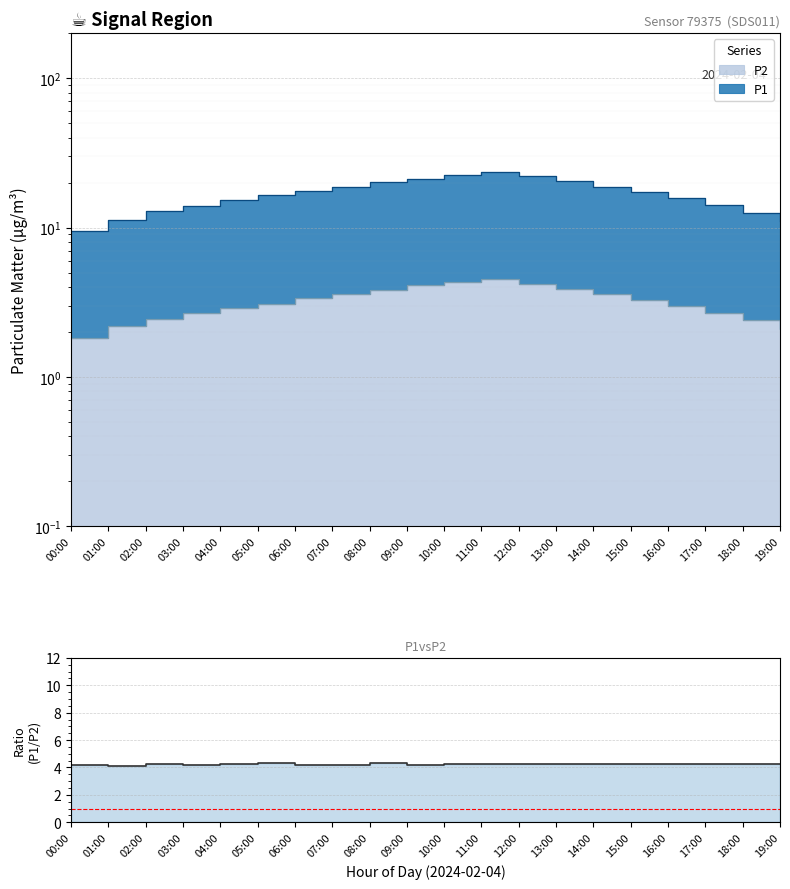

True or false: the data has more than 0 interior local peaks.

True